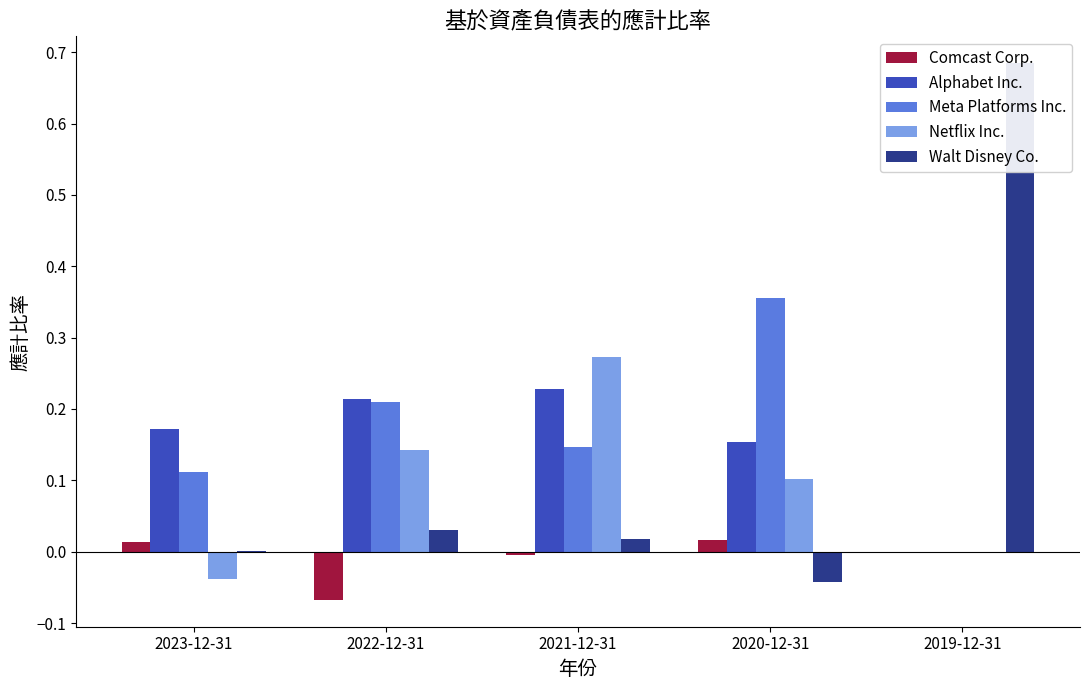

What is the difference between the second highest and second lowest values in the Alphabet Inc. series?

0.1